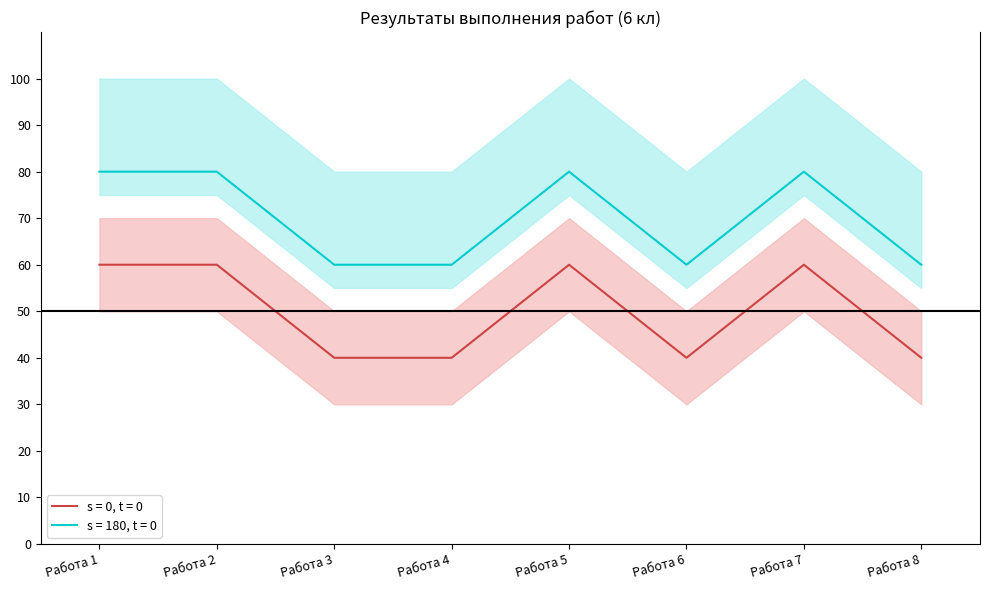

True or false: Сумма баллов and Процент выполнения cross at least once.

False